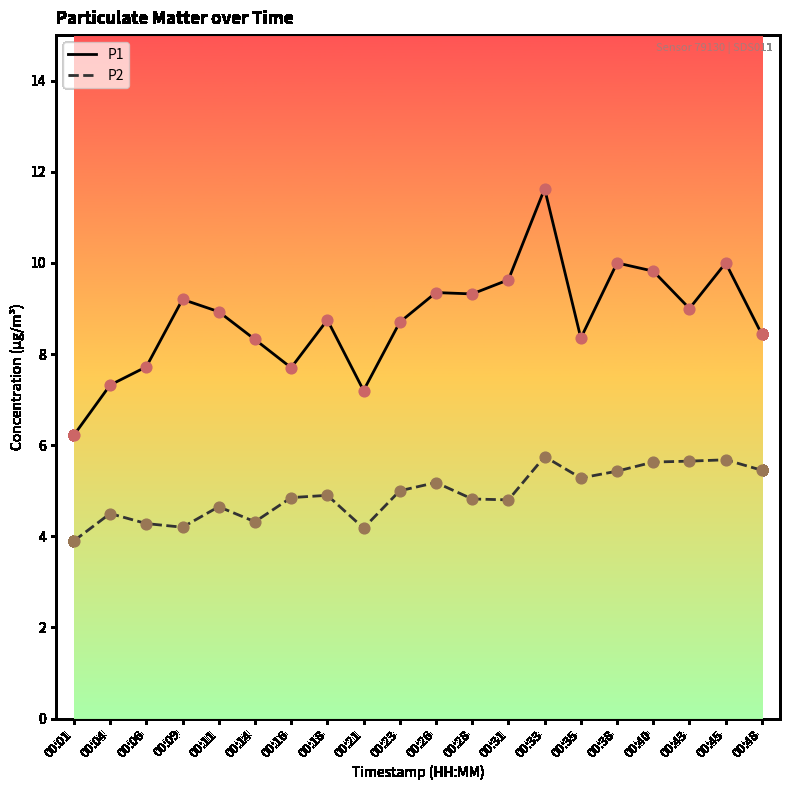

What are all the series names shown in the legend?

P1, P2